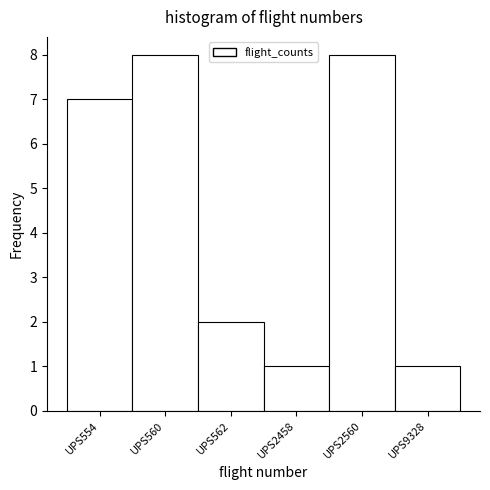

Reading left to right, transcribe all the data shown in this chart.

7	8	2	1	8	1